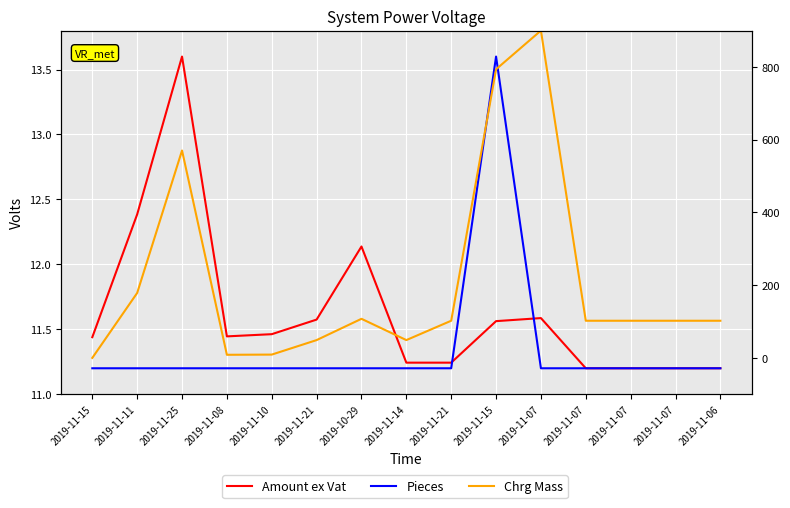

What is the sum of all Amount ex Vat values?

174.5